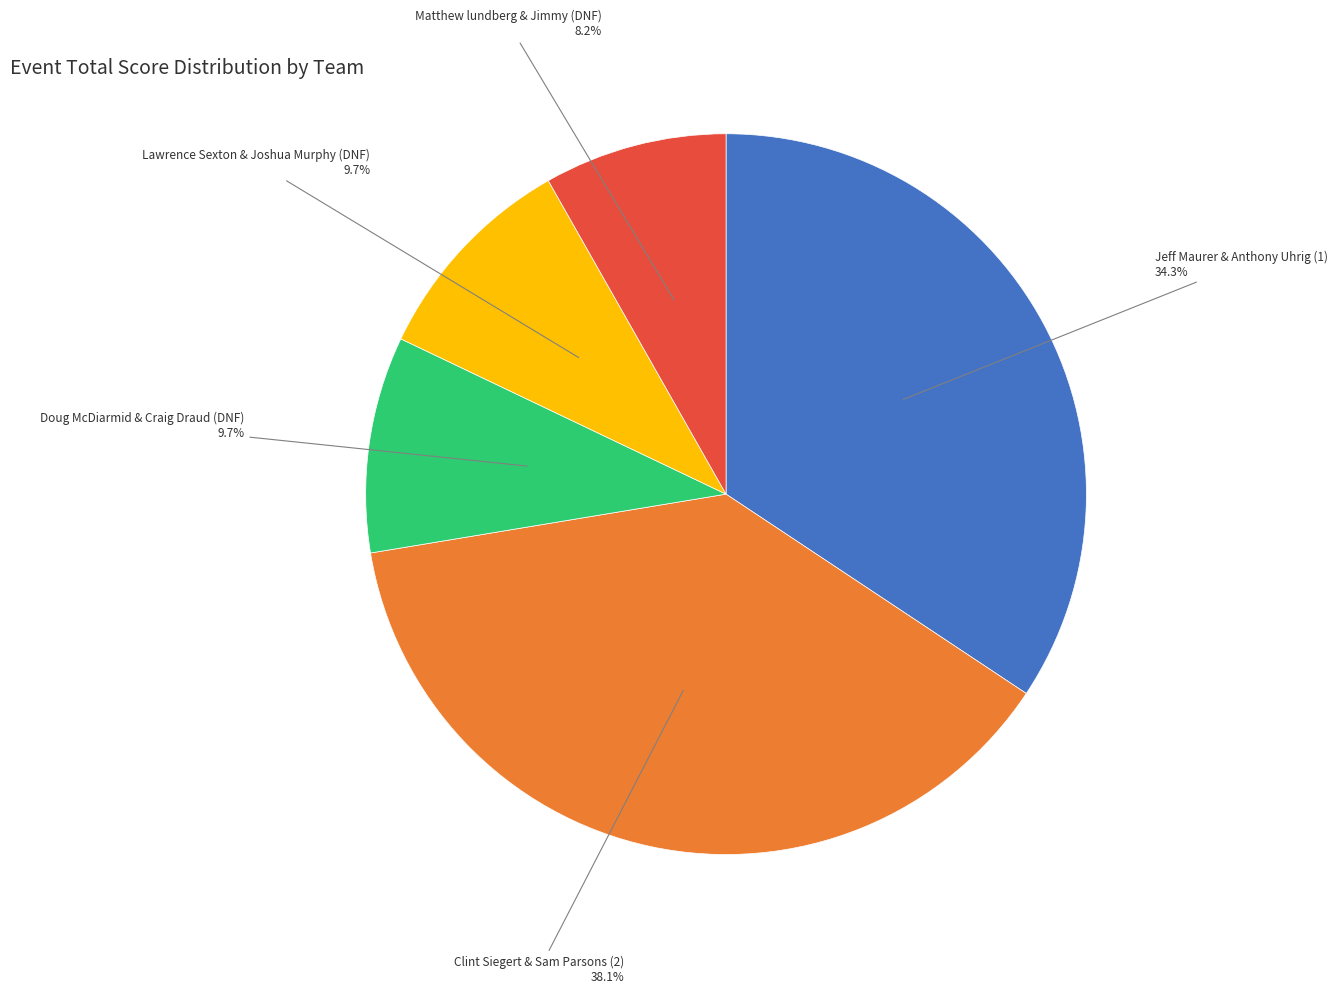

Does any single category account for the majority?

No